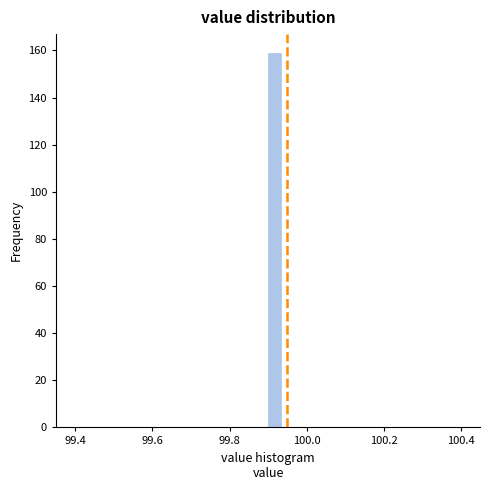

Around what value on the x-axis is the tallest bar? Give the approximate position of its centre, as read against the axis.

99.92